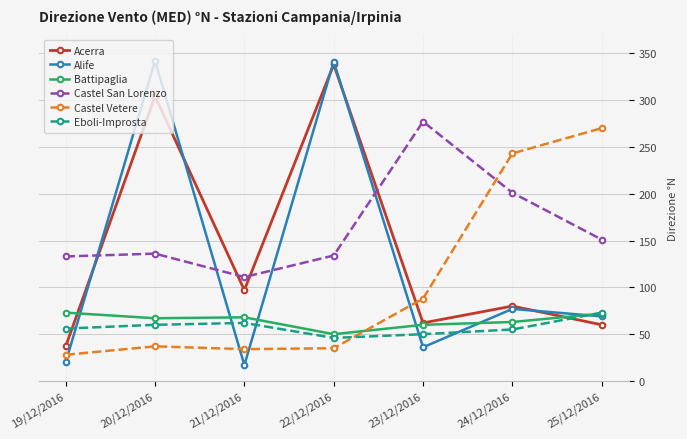

Does the chart display data point markers on the line(s)?

Yes